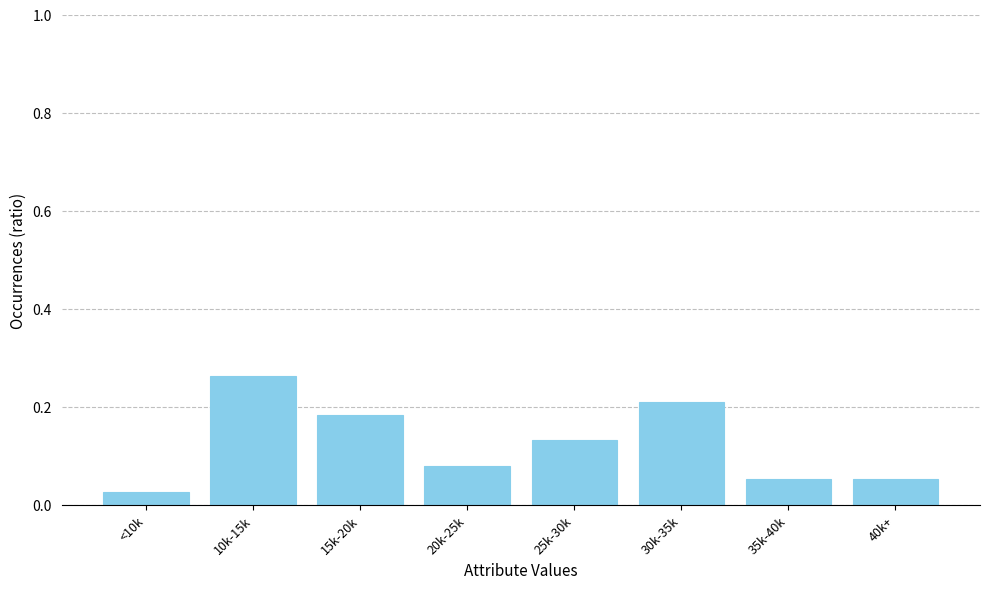

What position from the right is <10k?

8